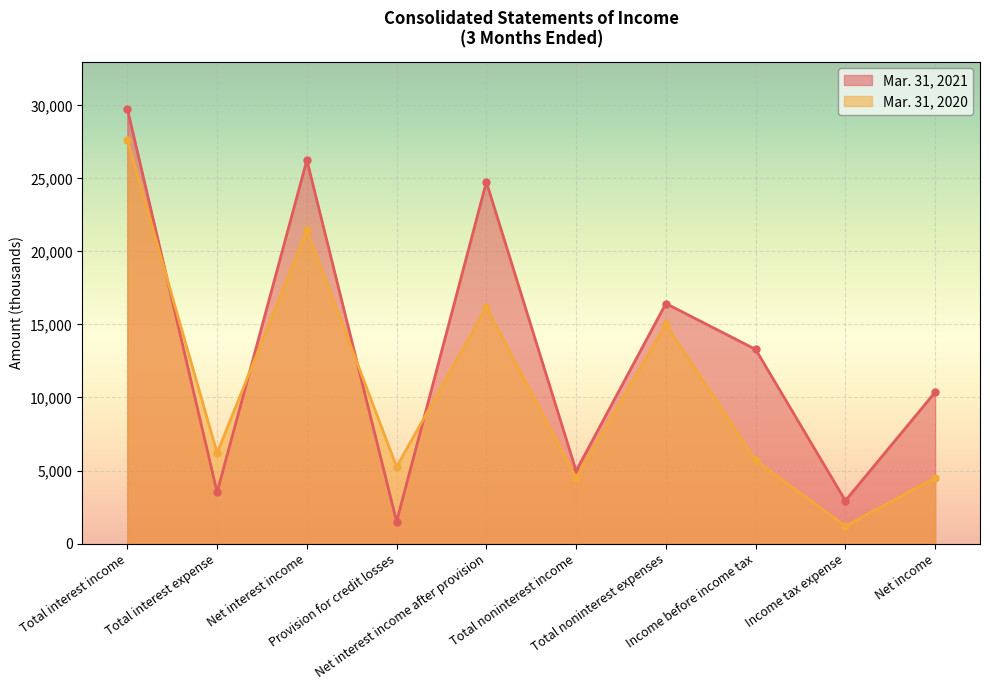

Rank the series at Total interest expense from highest to lowest value.

Mar. 31, 2020, Mar. 31, 2021